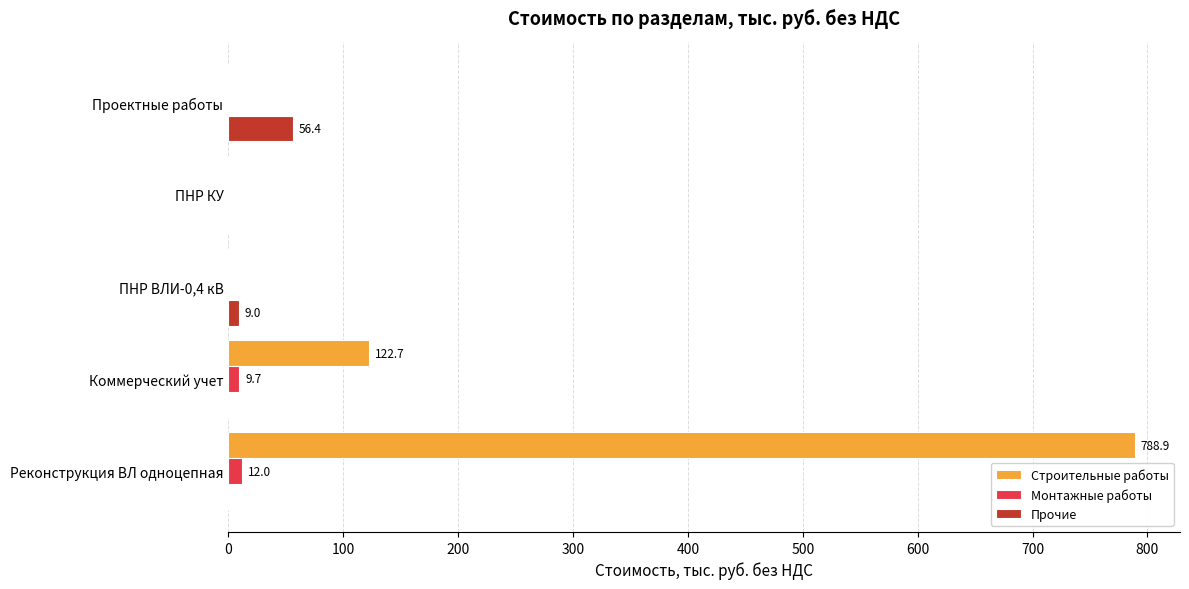

Which series has the largest total across all categories?

Строительные работы